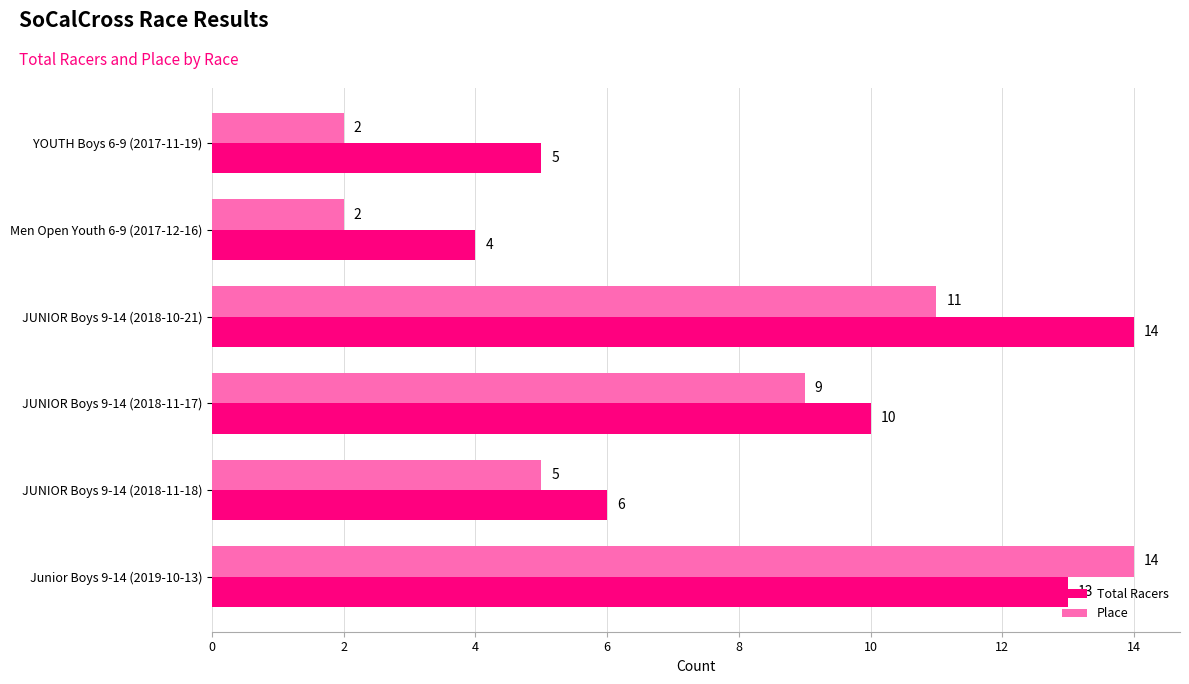

Where is Place nearest to the value 8?

JUNIOR Boys 9-14 (2018-11-17)